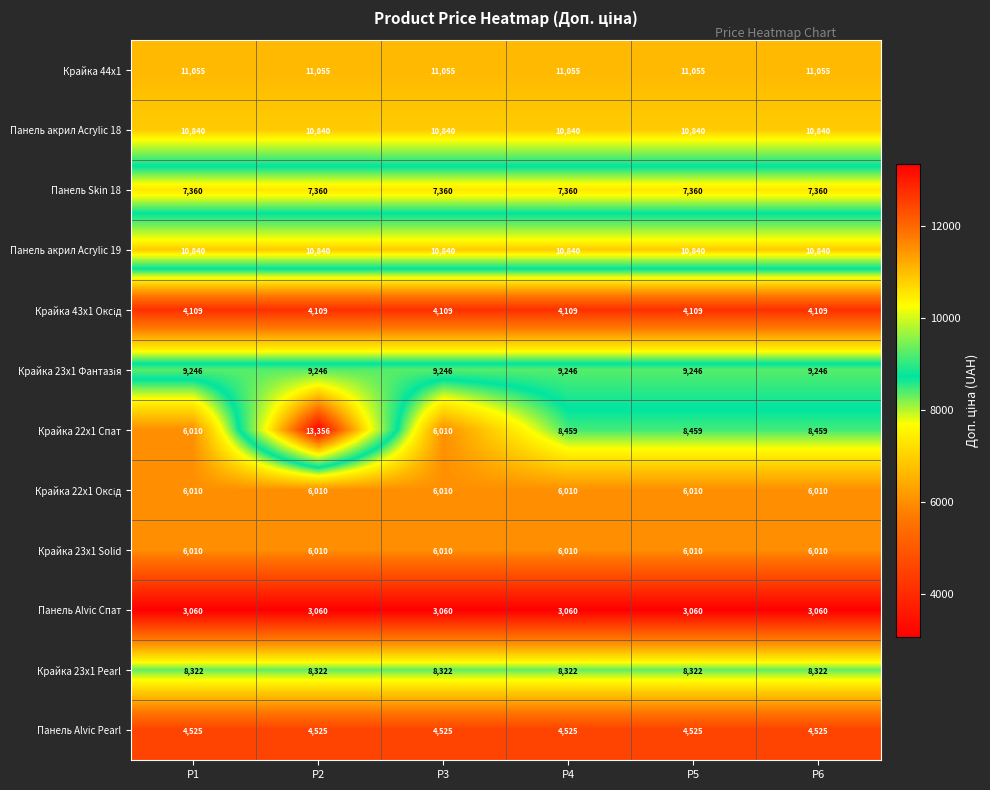

True or false: Панель Skin 18 has a value of 7360 at P4.

True